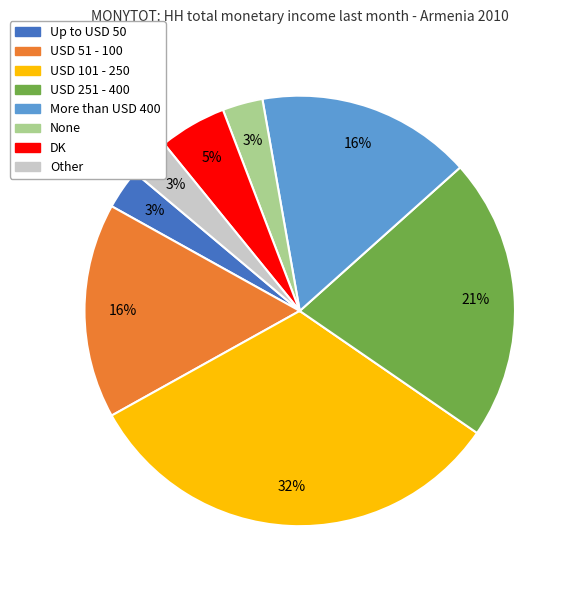

To the nearest percent, what is the difference between the largest and smallest slice percentages?

29%